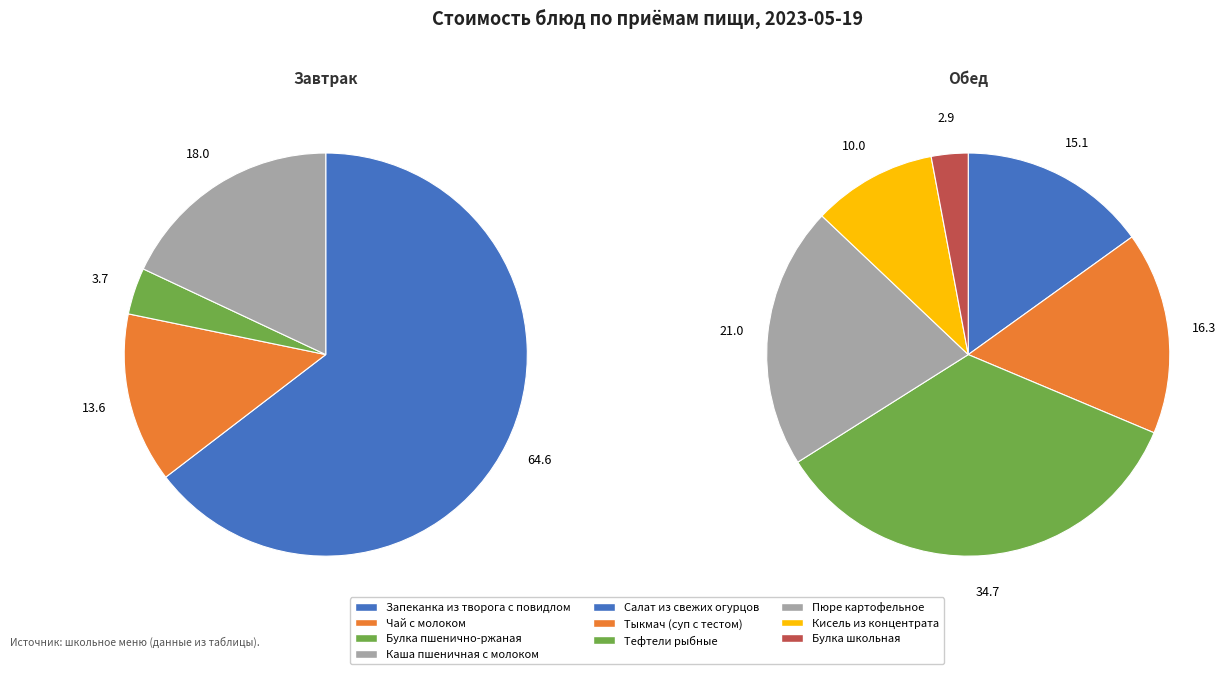

Does Каша пшеничная с молоком represent more than half of the total?

No